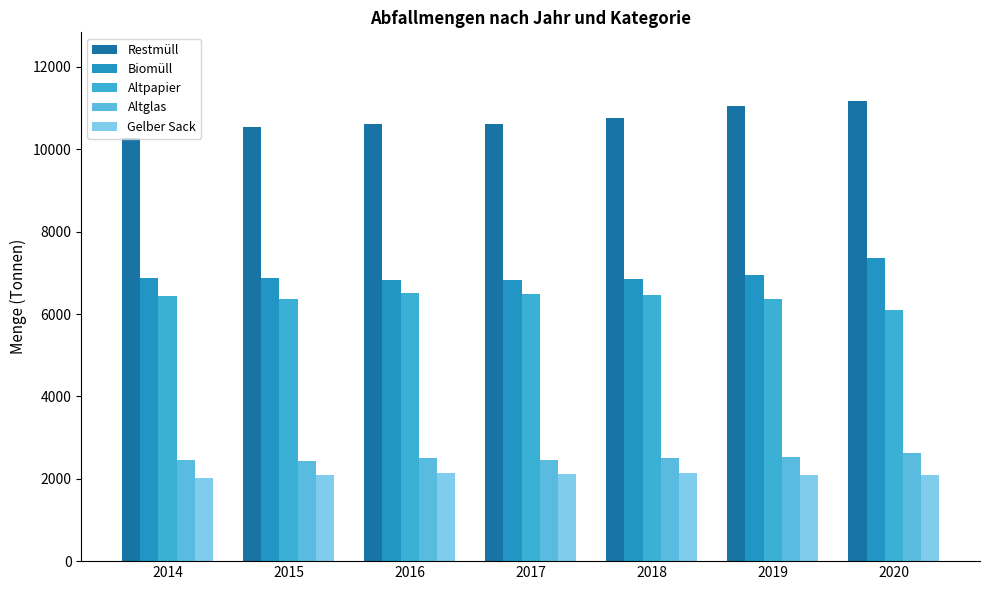

What is the value of the Biomüll bar at the 4th from the left?

6819